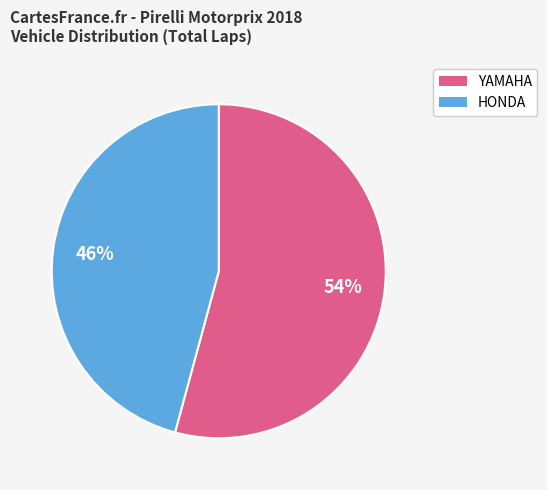

To the nearest percent, what is the difference between the largest and smallest slice percentages?

8%